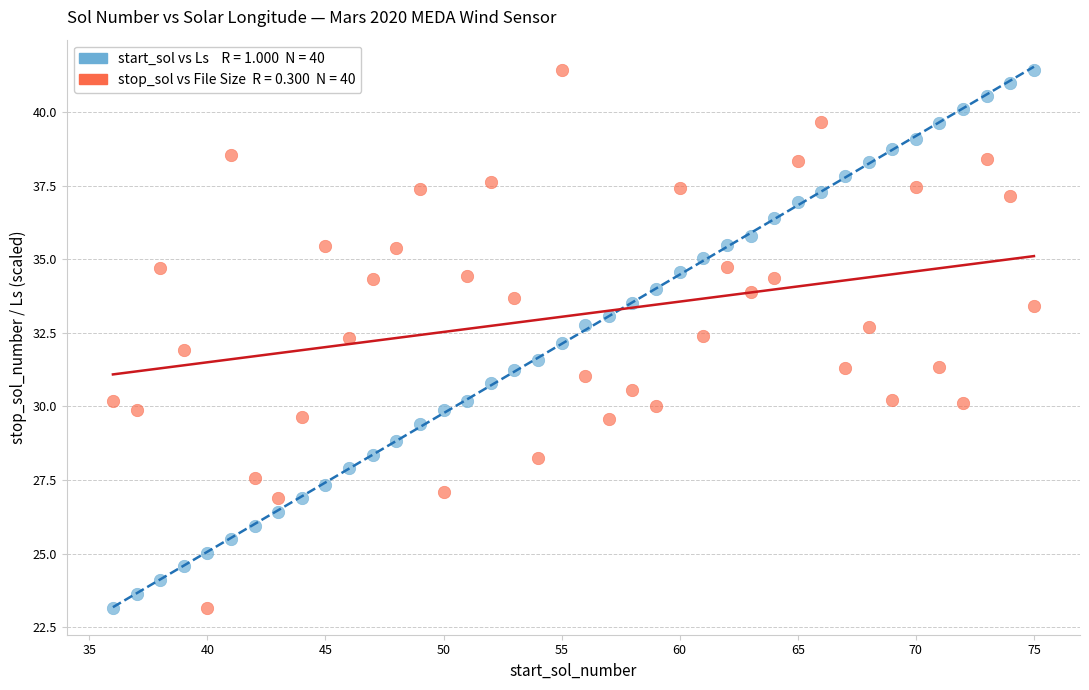

Across all data points, what is the range of Y values (max minus min)?

18.3